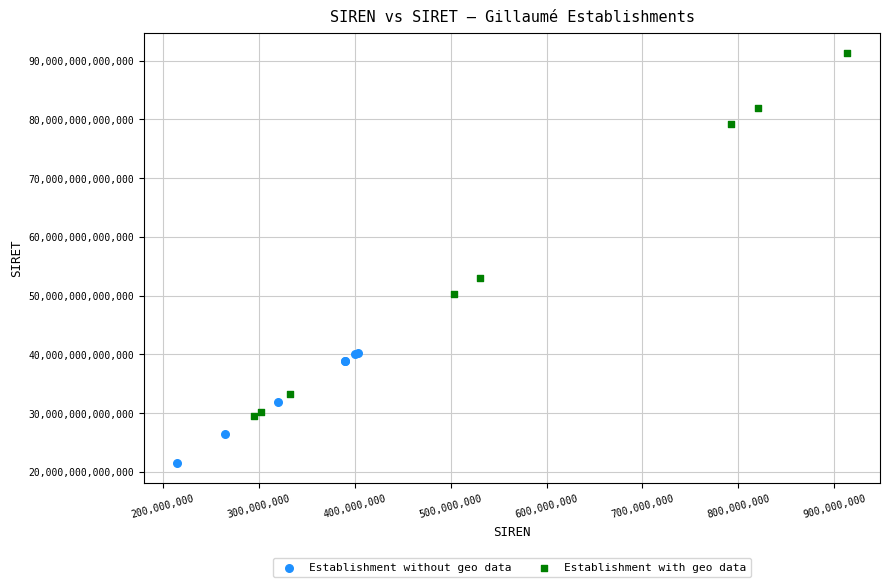

Which series contains the lowest Y value?

Establishment without geo data